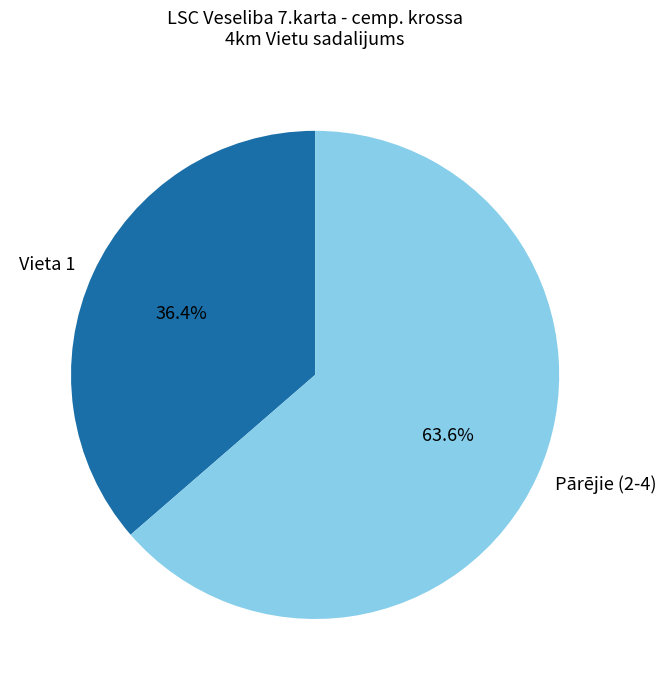

What is the largest slice in the pie chart?

Pārējie (2-4)